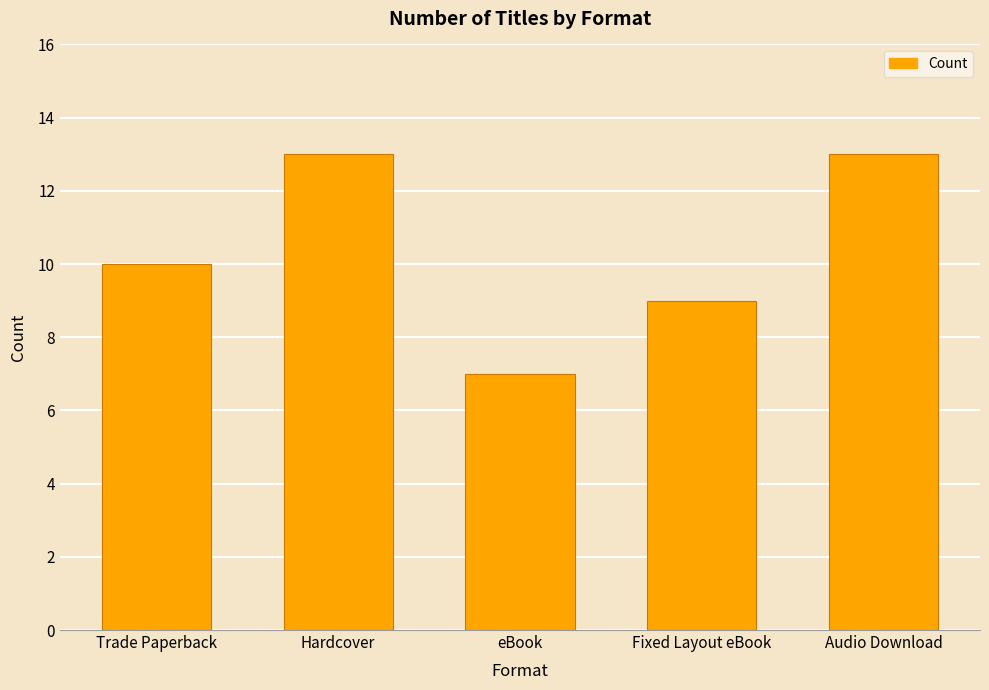

How many bars are there in total?

5